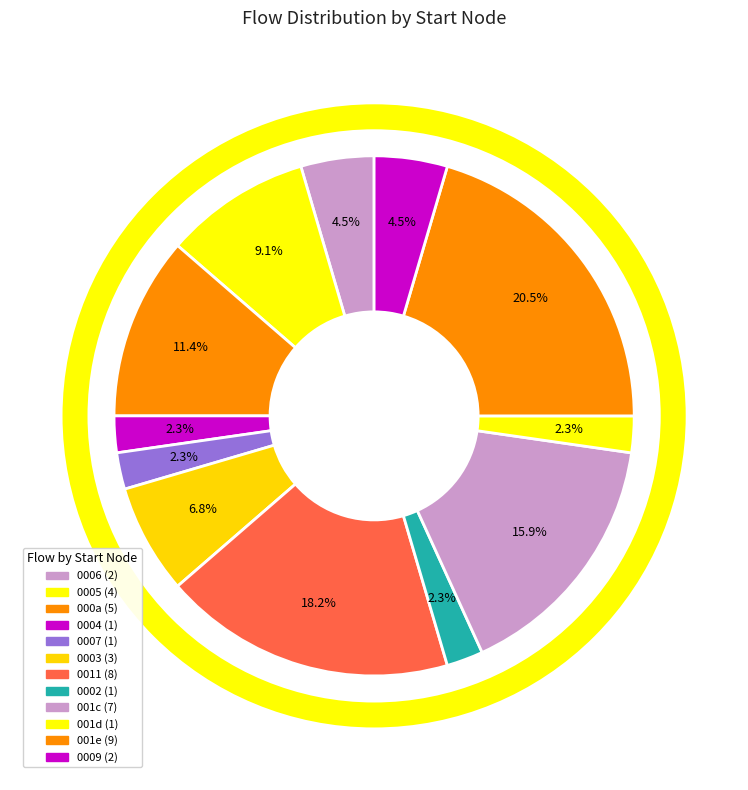

How many segments does this pie chart have?

12